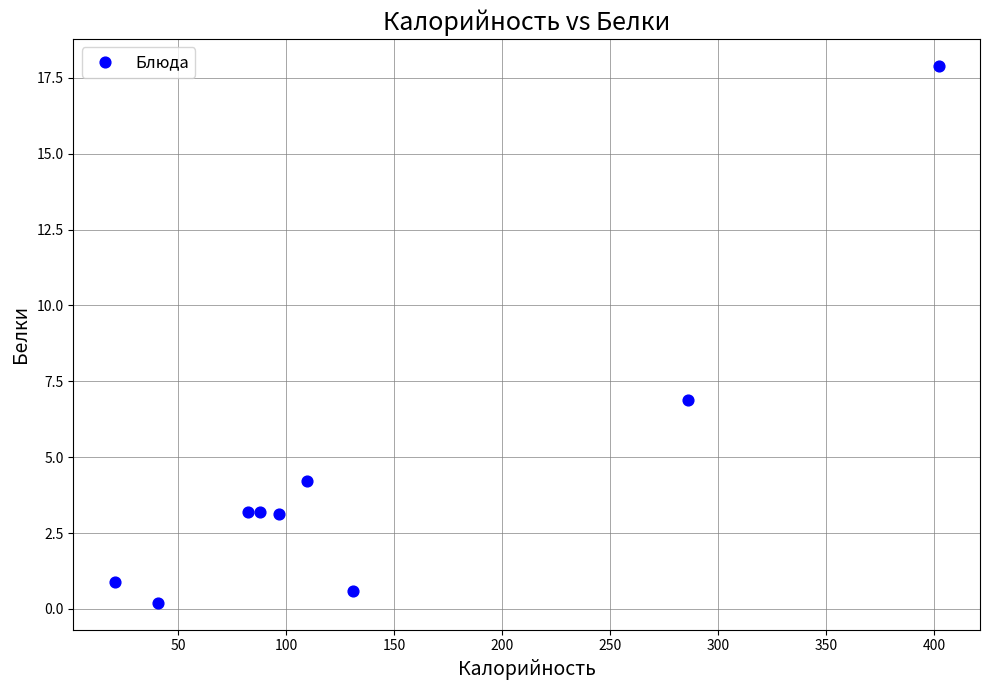

What Y value in the scatter plot is closest to 9?

6.9